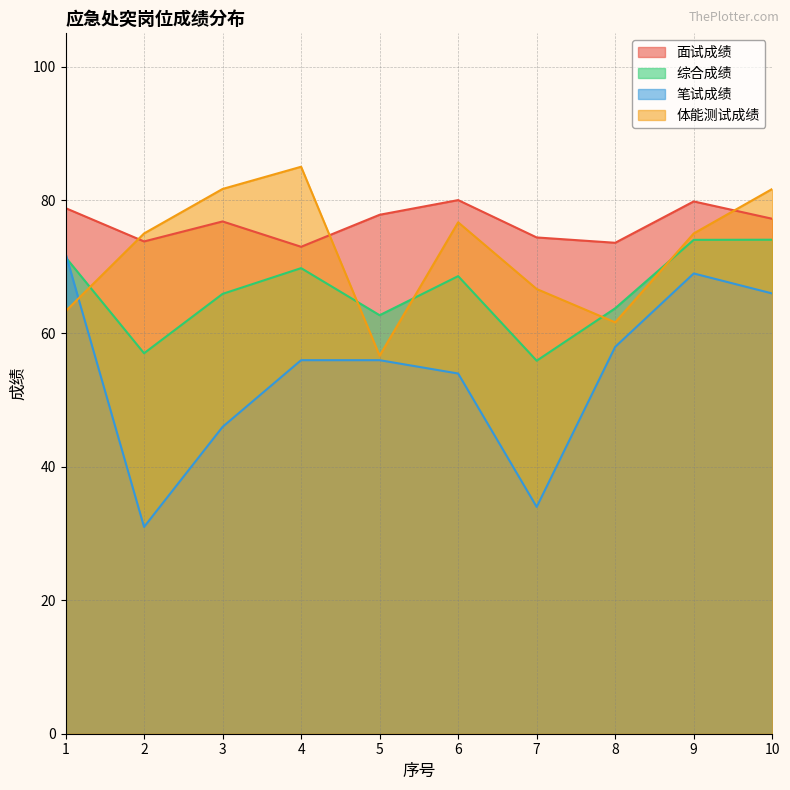

How many interior local peaks does the 综合成绩 series have?

2